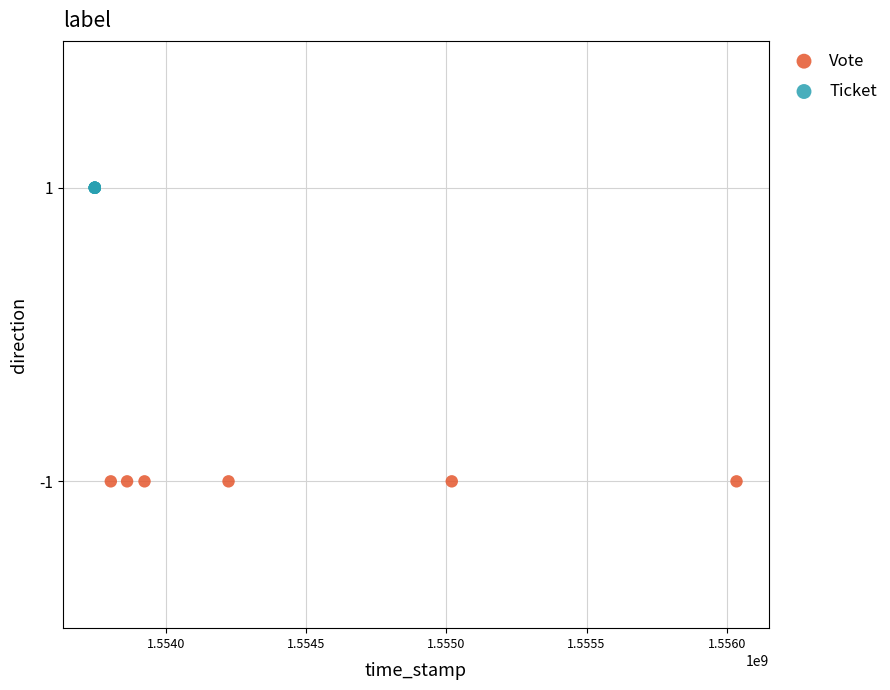

Which series contains the lowest Y value?

Vote